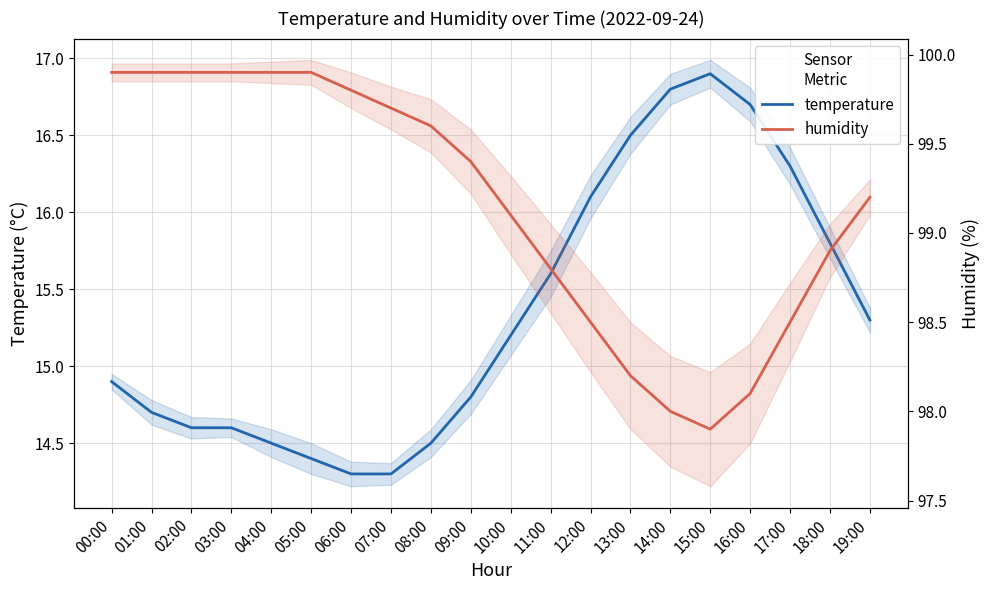

Between 16:00 and 10:00, which is larger?

16:00